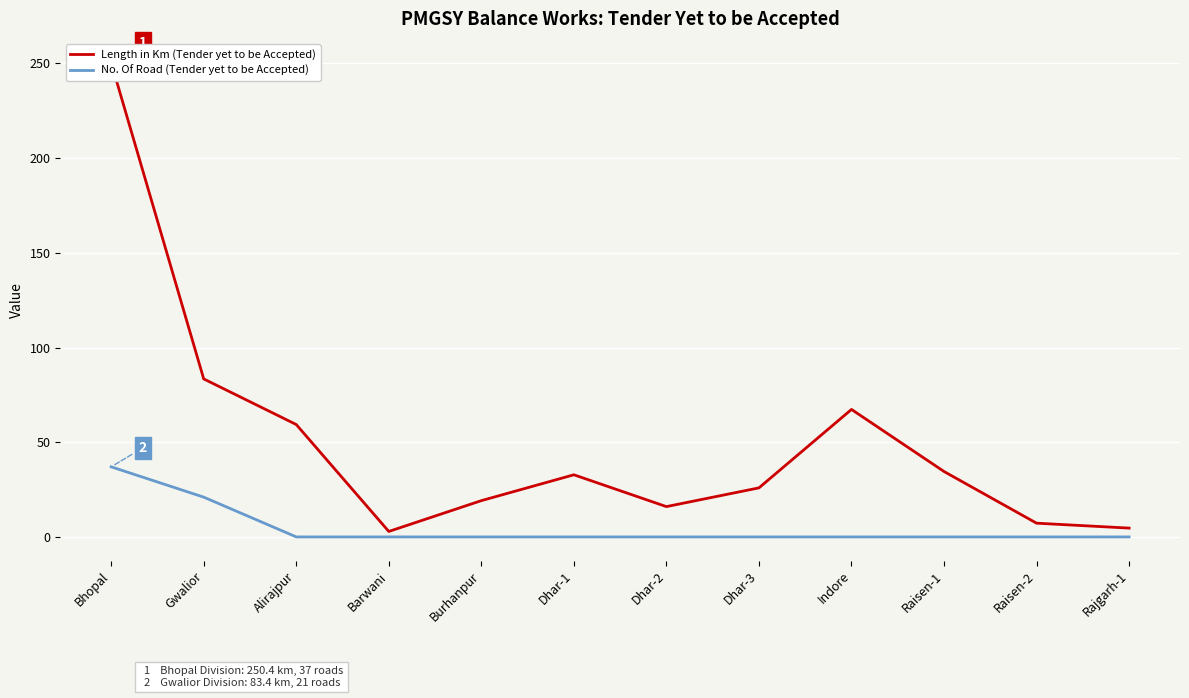

At which label is No. Of Road (Tender yet to be Accepted) closest to 18?

Gwalior